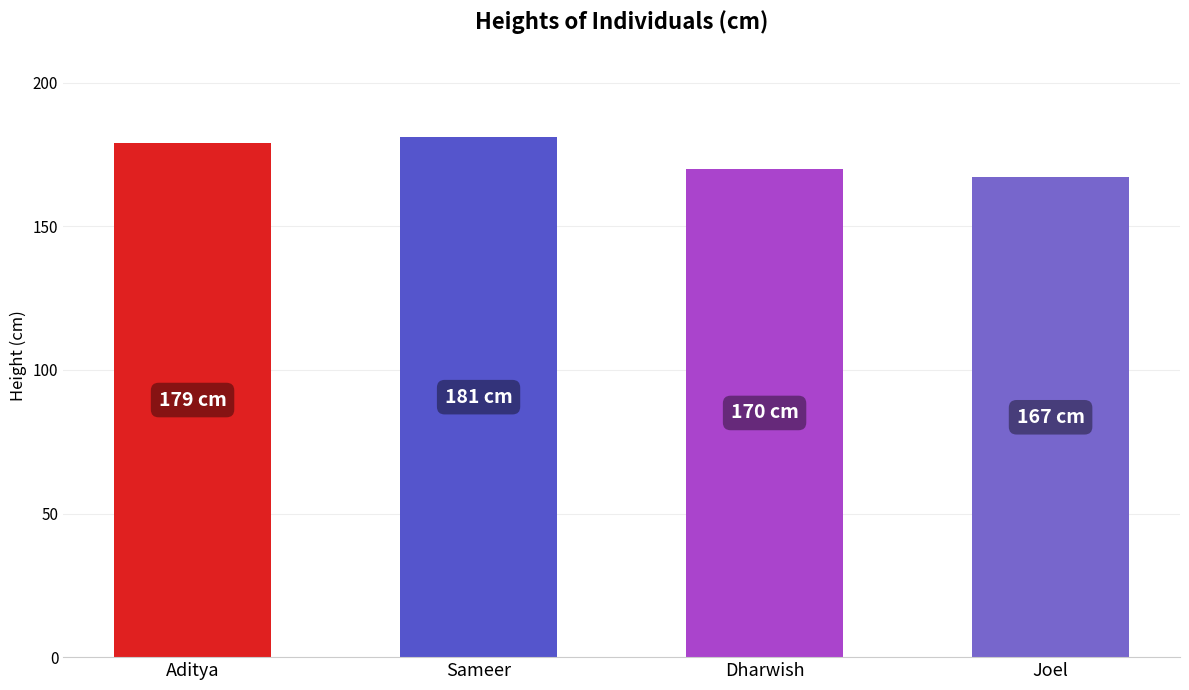

Rank the categories by value from highest to lowest.

Sameer, Aditya, Dharwish, Joel